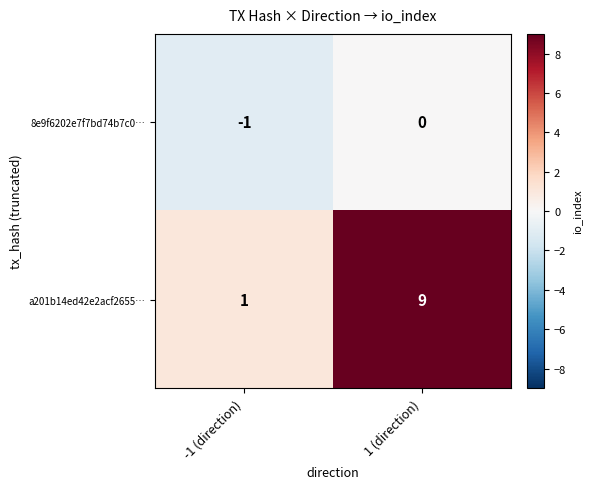

Which series has the largest range (max minus min)?

a201b14ed42e2acf2655…